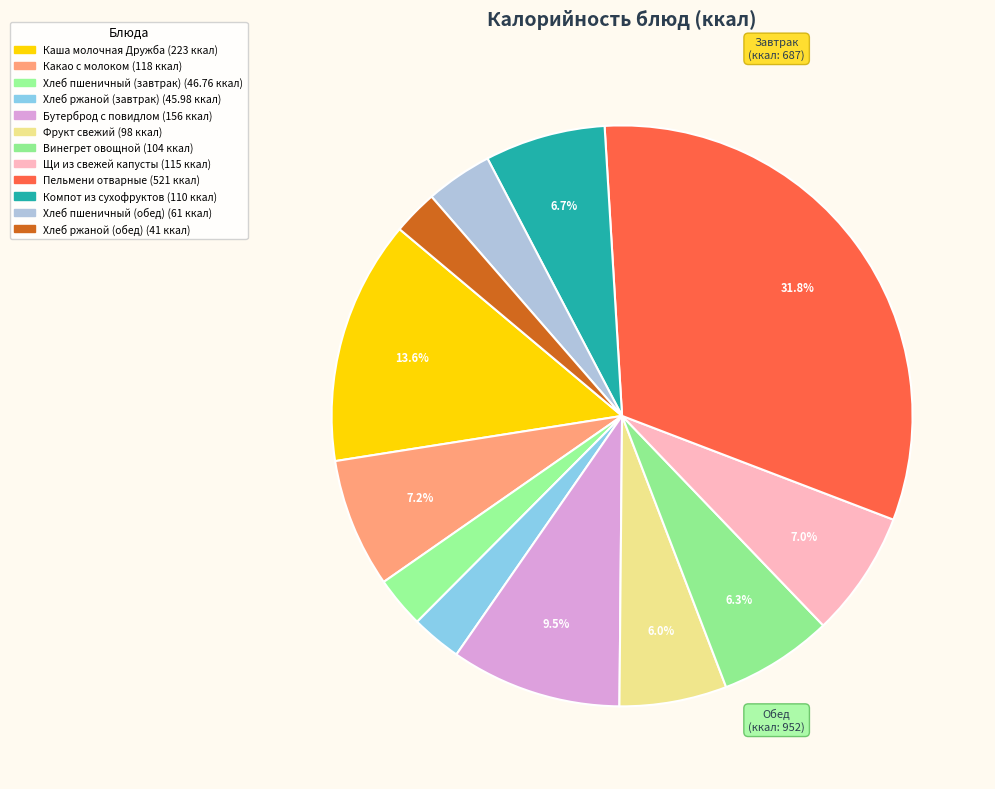

Is it true that Фрукт свежий is 1% of the pie?

False